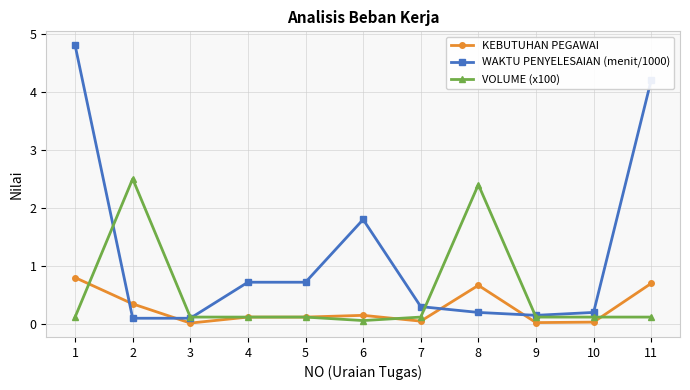

Is it true that VOLUME (x100) equals 1.5 at 8?

False